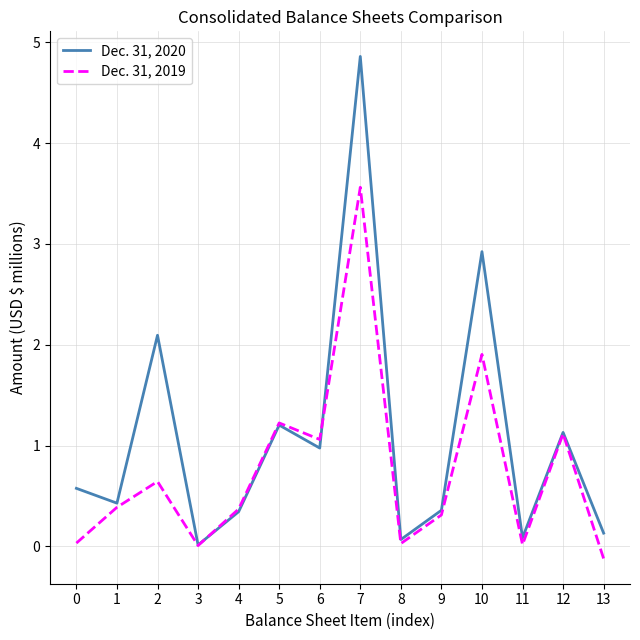

At which category does the chart reach its peak across all series?

7